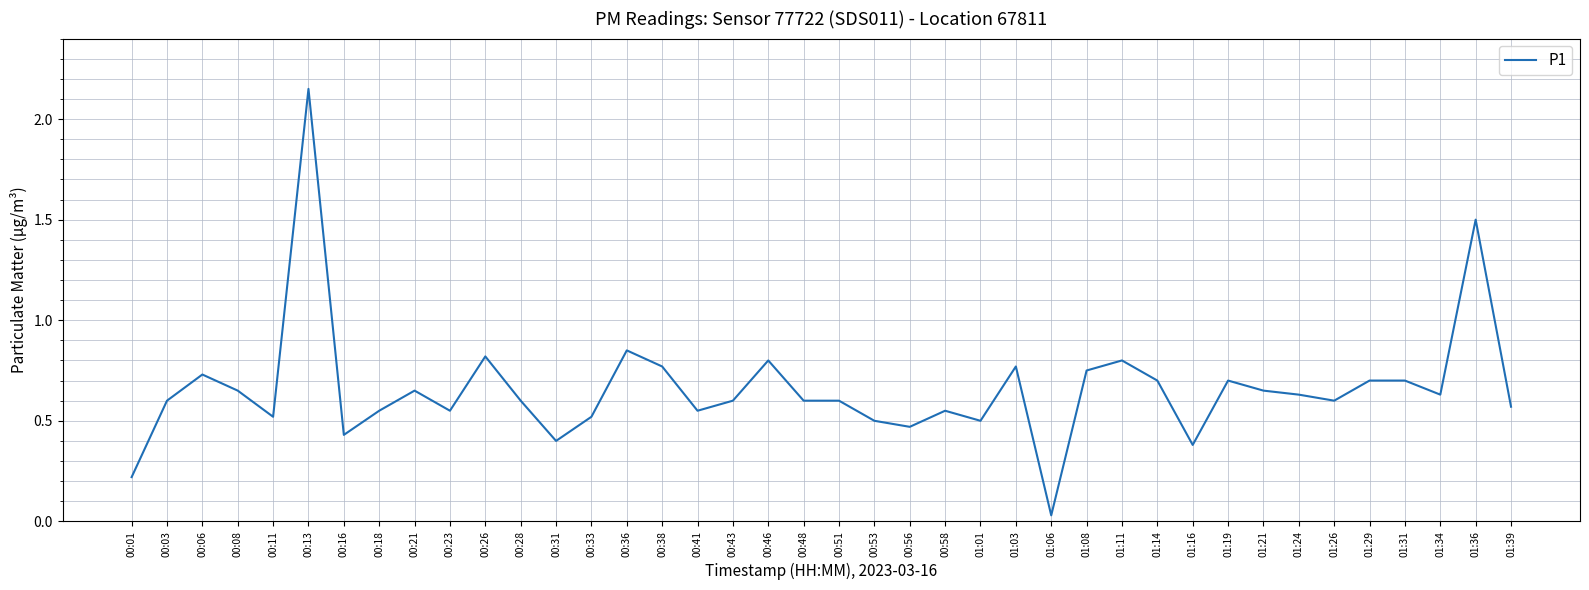

The chart shows a value of 0.3 at 00:21. True or false?

False